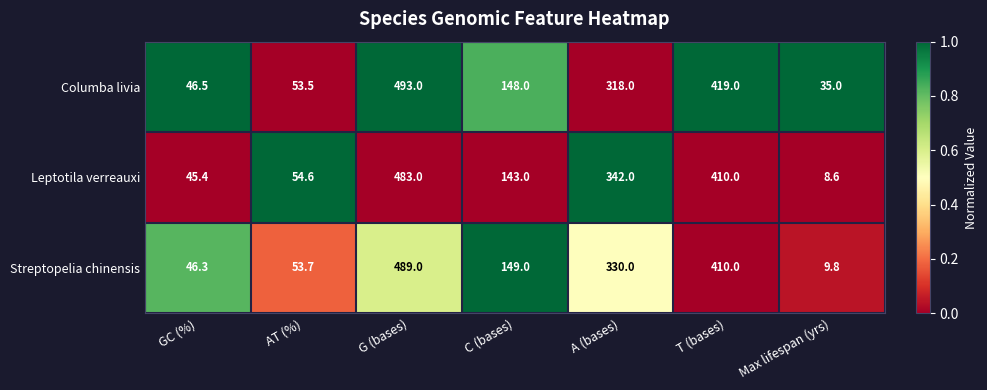

At Max lifespan (yrs), list the series in order from smallest to largest.

Leptotila verreauxi, Streptopelia chinensis, Columba livia